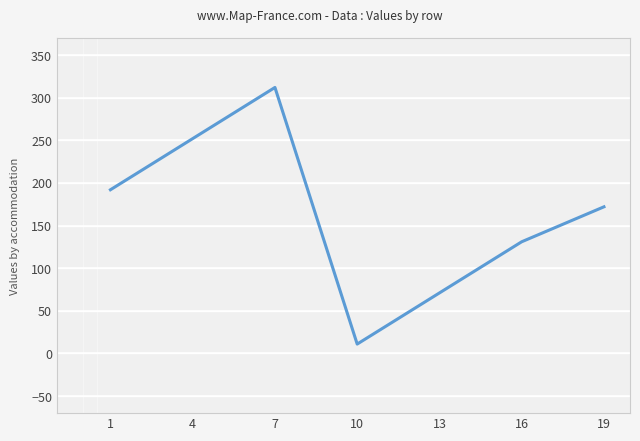

Approximately how many times larger is the value at 16 compared to 4?

0.5